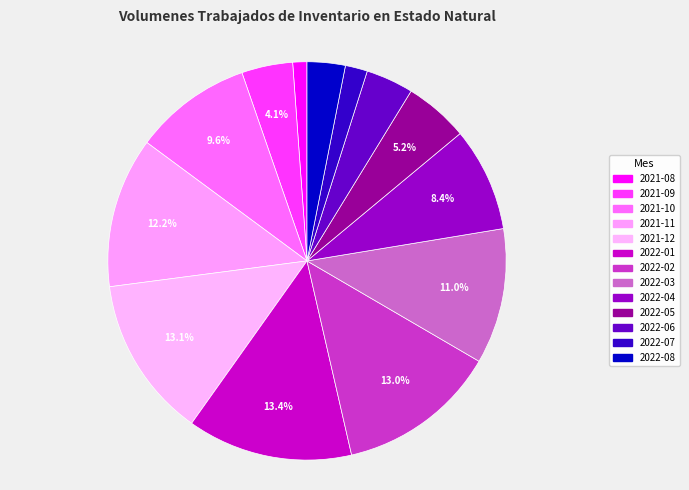

How many segments does this pie chart have?

13